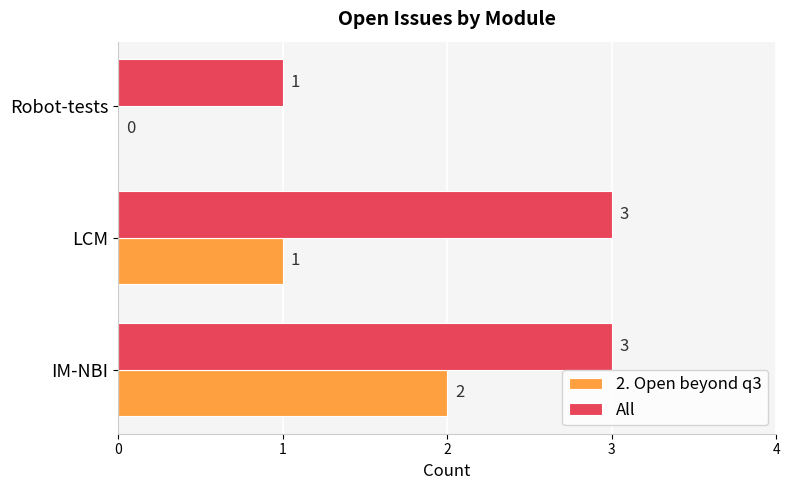

How many categories are shown in the chart?

3